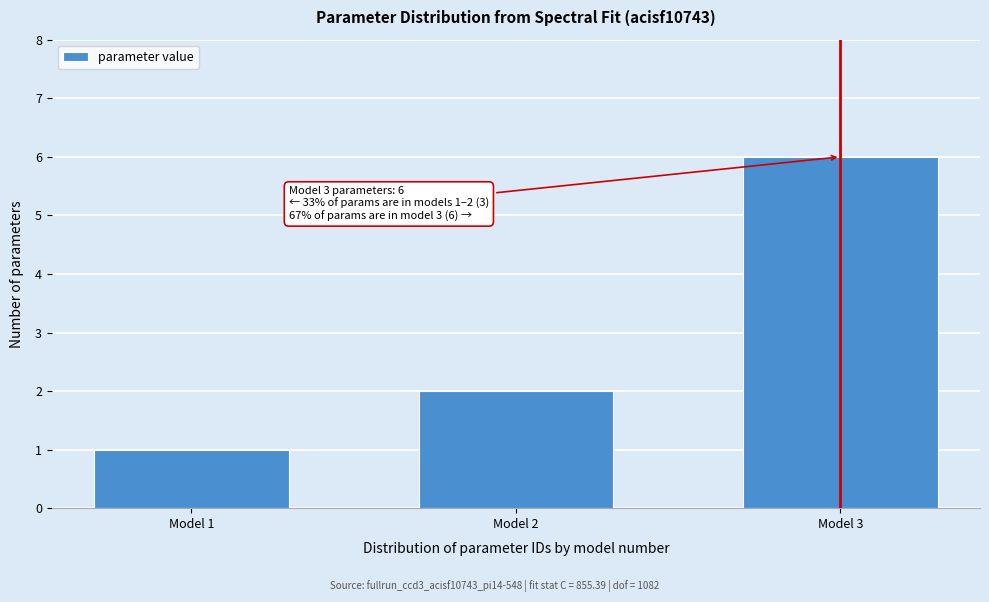

Reading right to left, list all the values displayed in this chart.

6	2	1